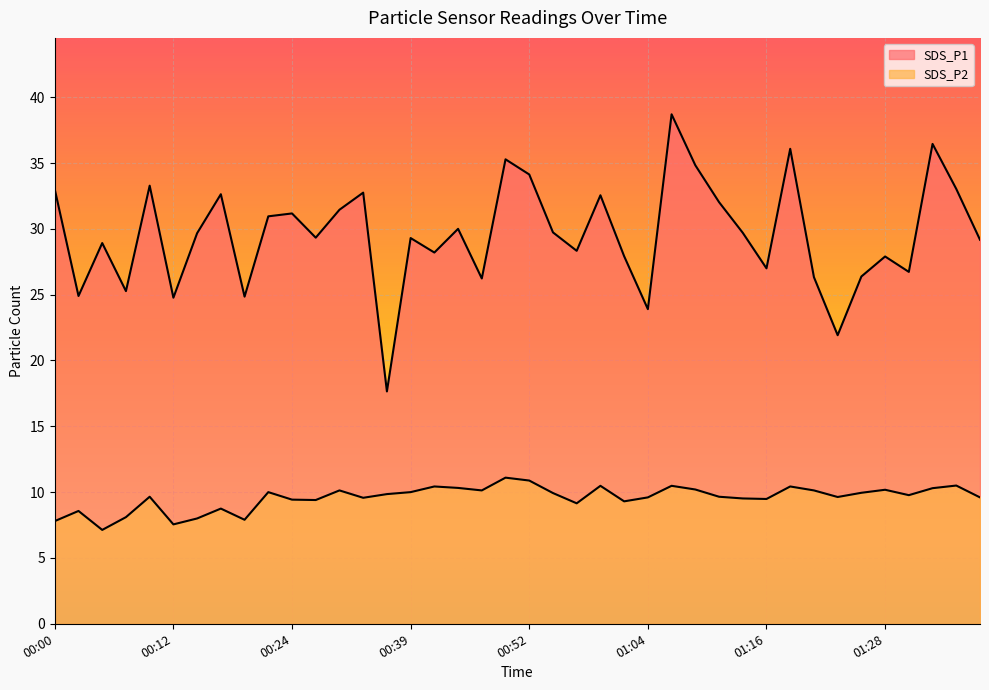

At 01:06, list the series in order from largest to smallest.

SDS_P1, SDS_P2